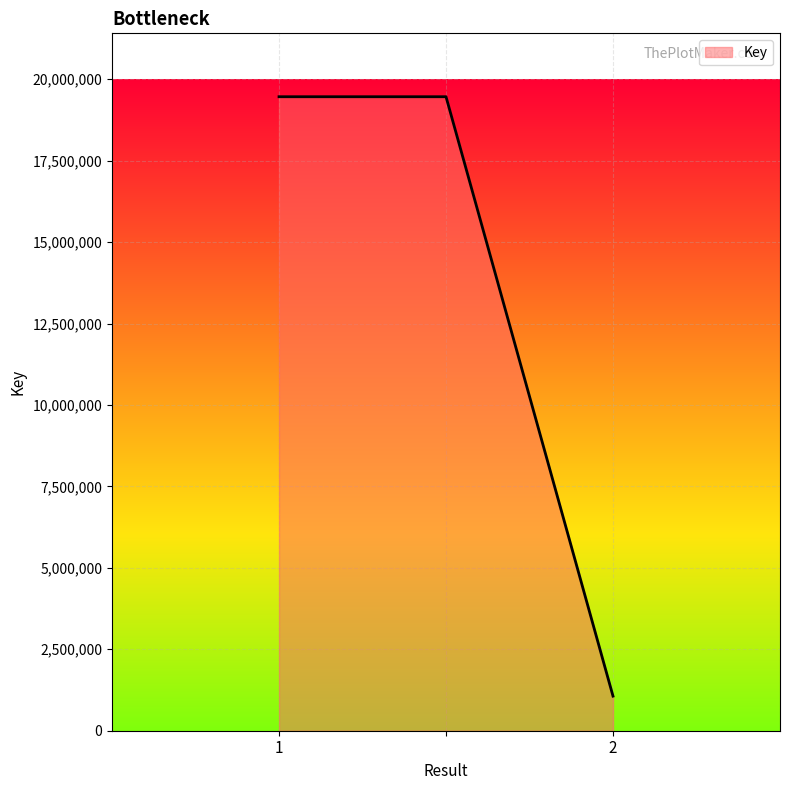

What is the sum of all values?

39985672